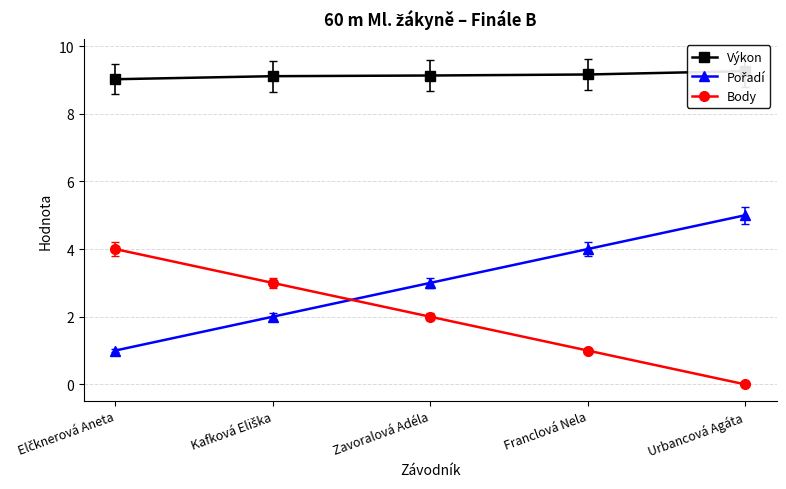

What is the value of the Výkon point at the 1st from the left?

9.0